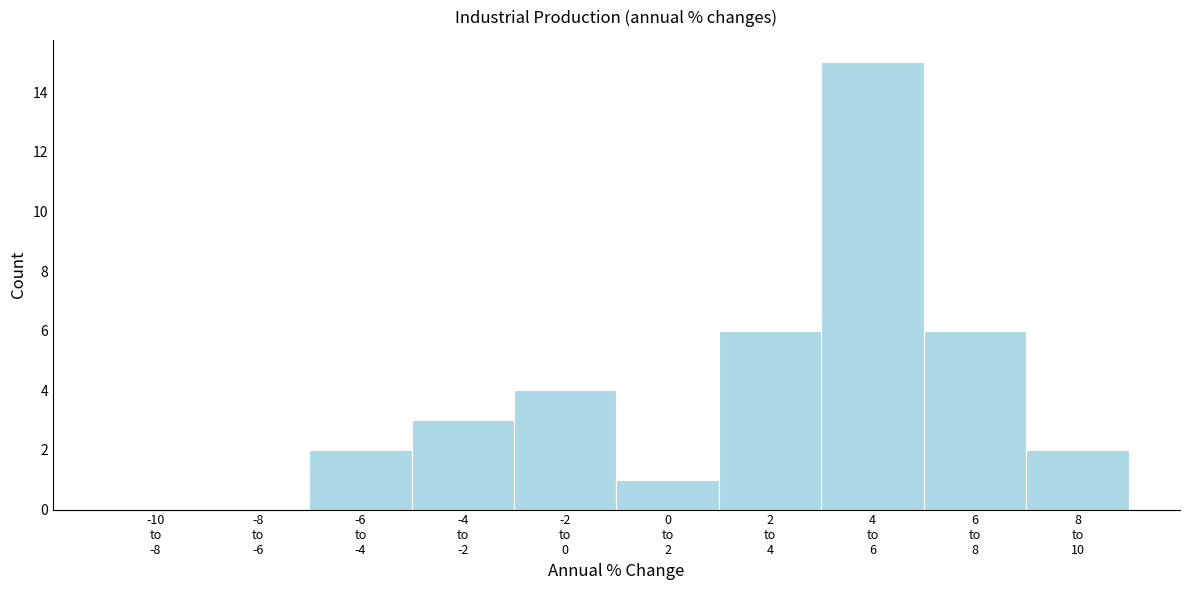

What is the sum of all values?

39